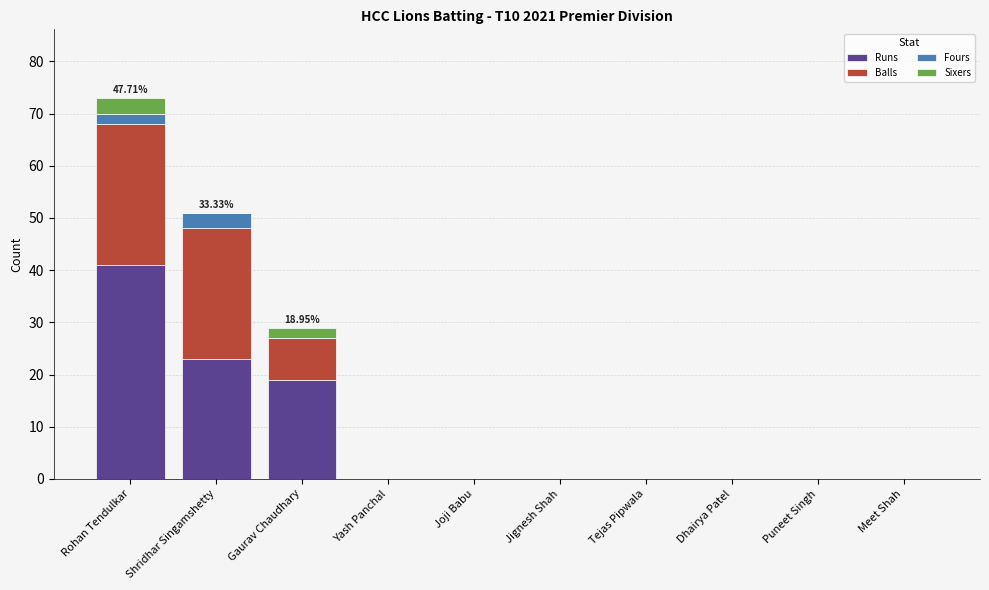

Does the chart contain stacked bars?

Yes